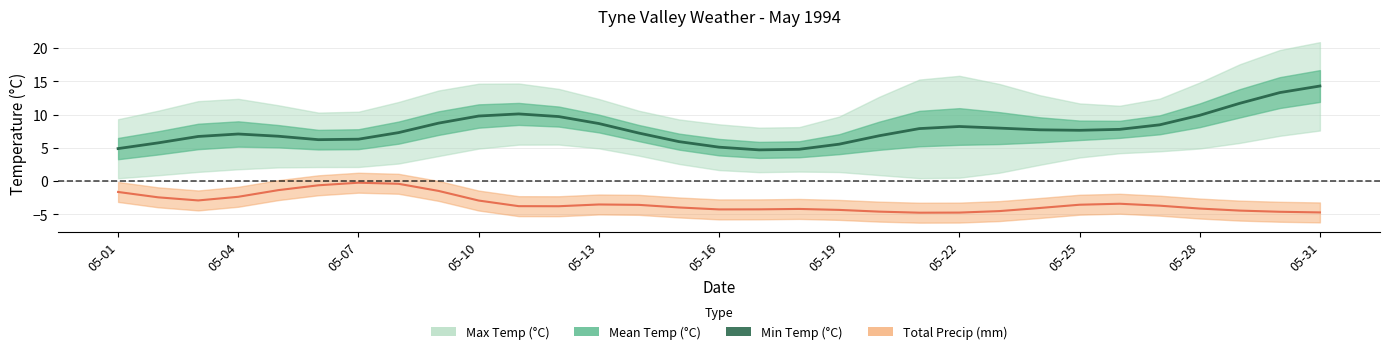

Reading left to right, list all the values displayed in this chart.

4.9	5.7	6.7	7.1	6.7	6.2	6.3	7.3	8.7	9.8	10.1	9.7	8.6	7.2	5.9	5.1	4.7	4.8	5.5	6.8	7.9	8.2	8.0	7.7	7.6	7.8	8.4	9.9	11.7	13.3	14.3